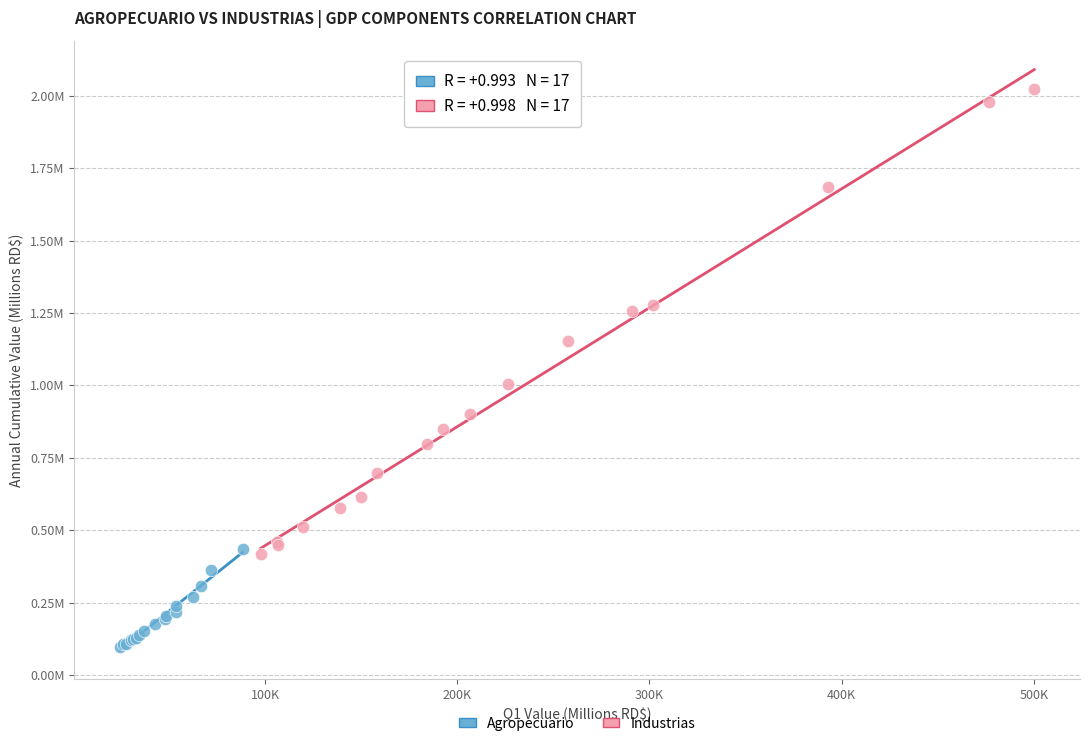

What are all the series names shown in the legend?

Agropecuario, Industrias